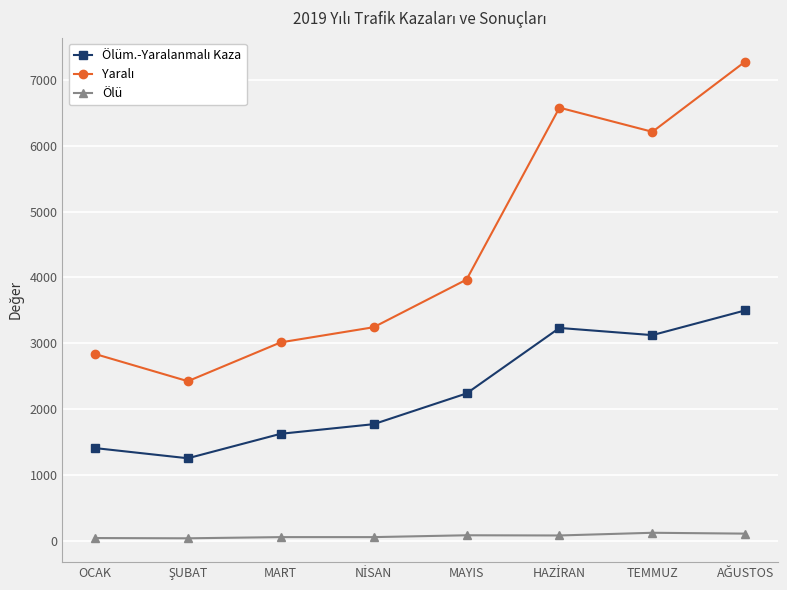

What is the label of the 8th point from the right?

OCAK